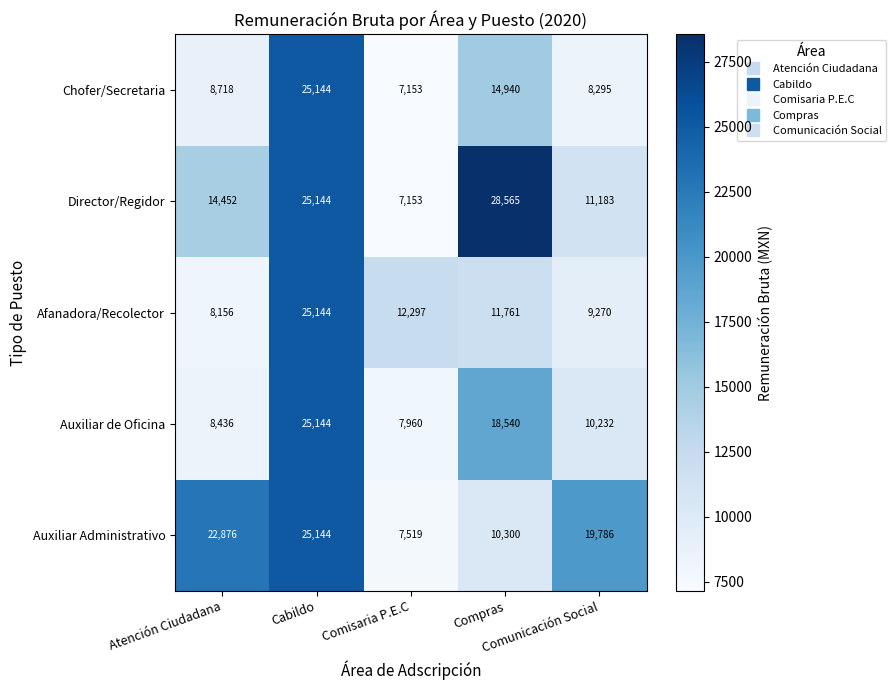

How many data points does each series have?

5